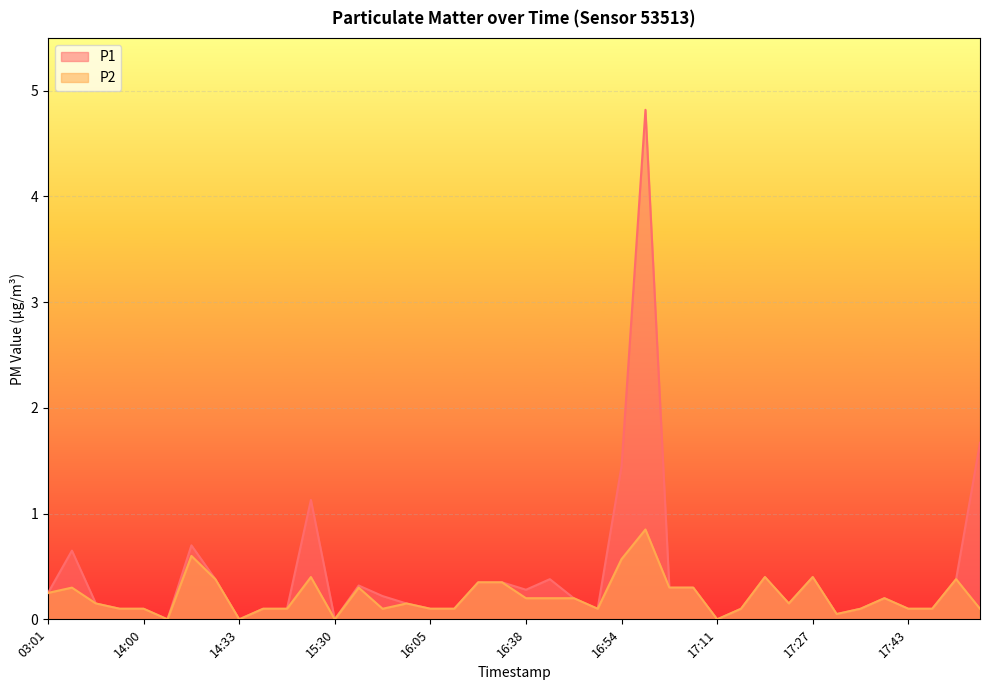

At which category is the sum across all series the highest?

16:58